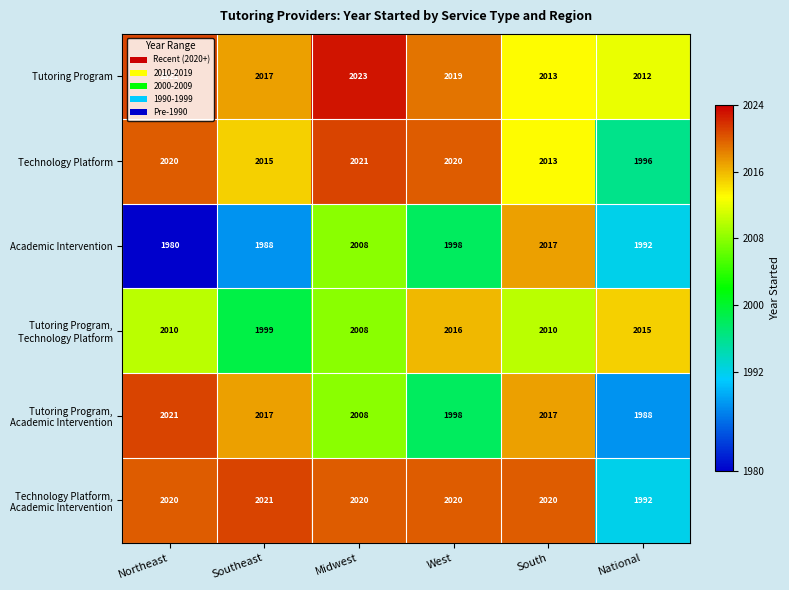

Which label corresponds to the smallest value in the chart?

Northeast